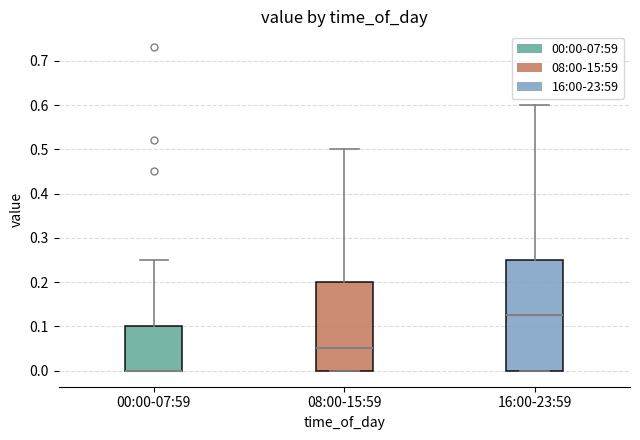

Reading left to right, read every box against the y-axis: the position of its median line, the range the box covers, and the ends of its whiskers. The values are not printed on the chart, so give them approximately, as read against the axis.

00:00-07:59: median 0.00 (drawn on the box's lower edge), box 0.00 to 0.10, whiskers 0.00 to 0.25
08:00-15:59: median 0.05, box 0.00 to 0.20, whiskers 0.00 to 0.50
16:00-23:59: median 0.13, box 0.00 to 0.25, whiskers 0.00 to 0.60